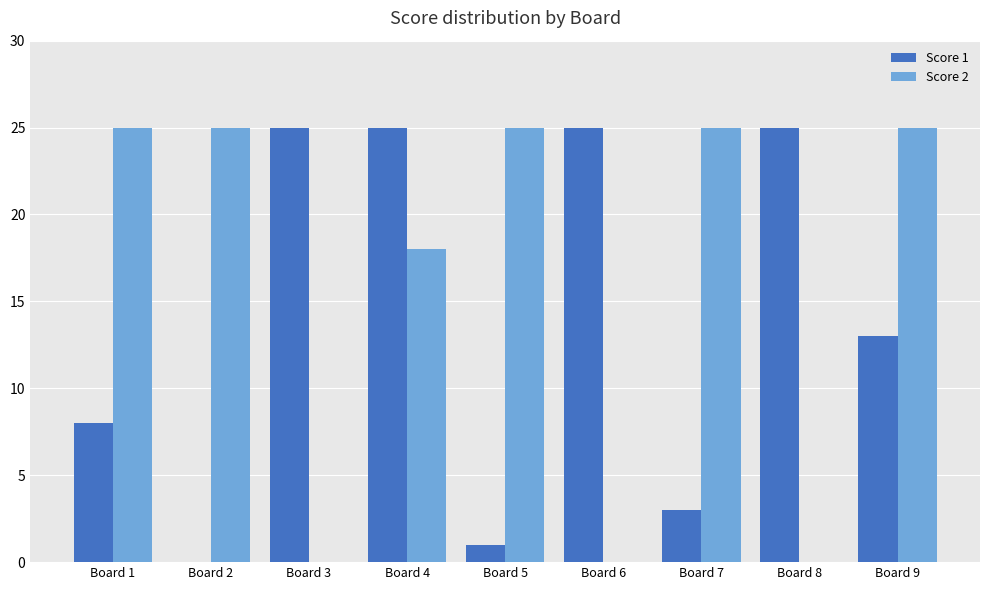

What is the sum of all Score 2 values?

143